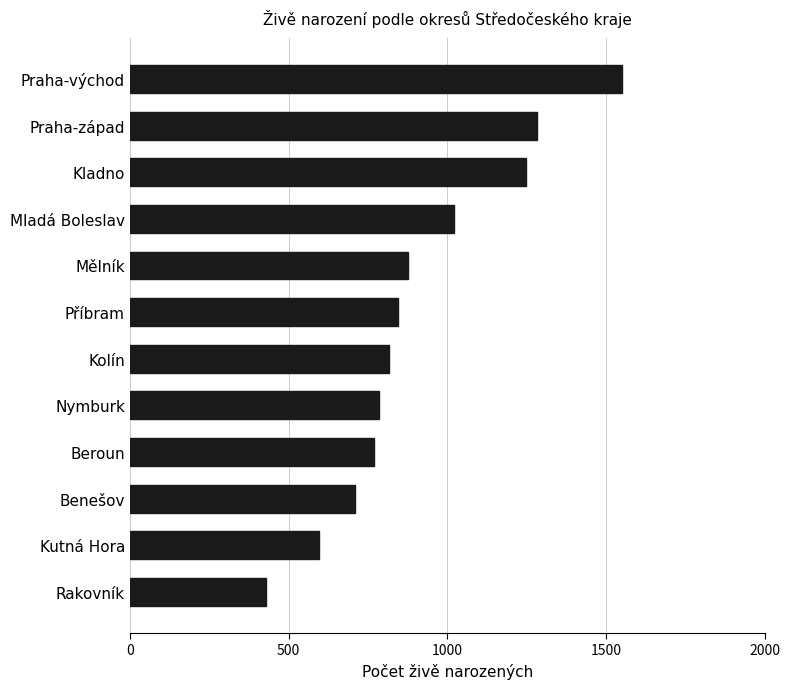

What is the smallest value displayed?

428